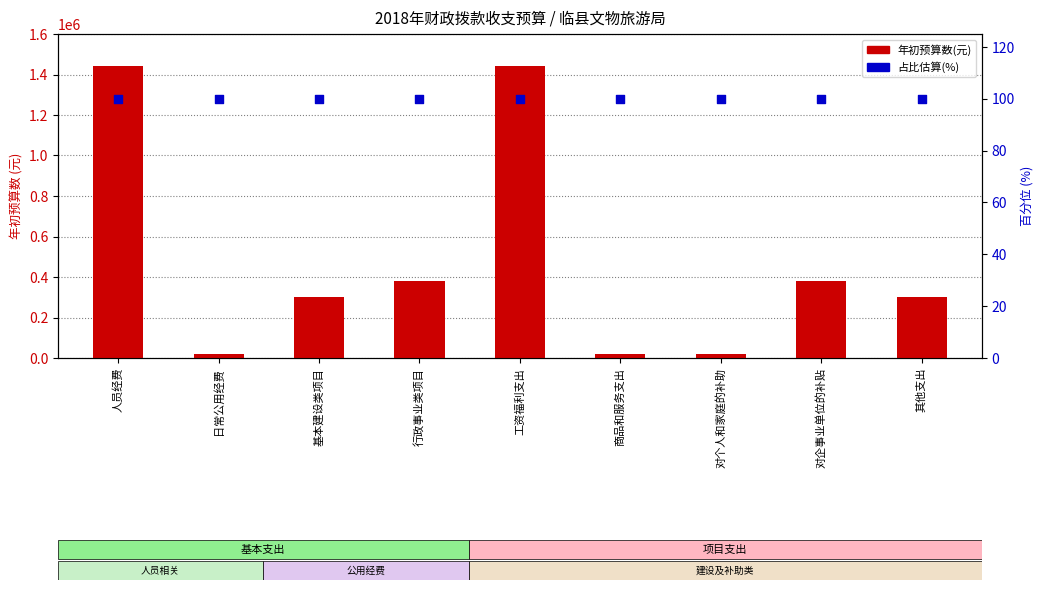

What are all the series names shown in the legend?

年初预算数(元), 占预算百分比 (估)